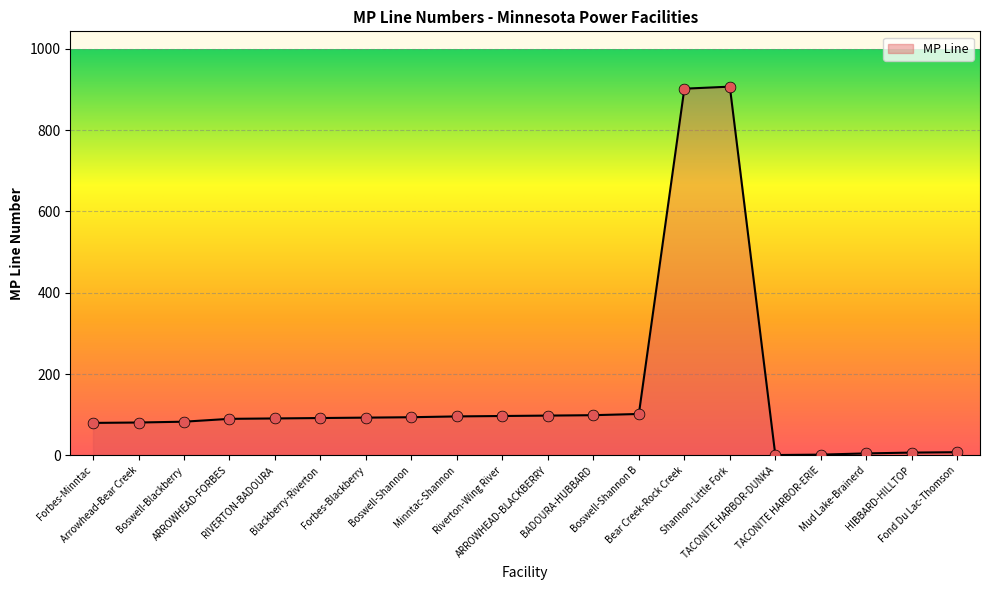

What is the ratio of the value at ARROWHEAD-FORBES to the value at Boswell-Shannon?

1.0